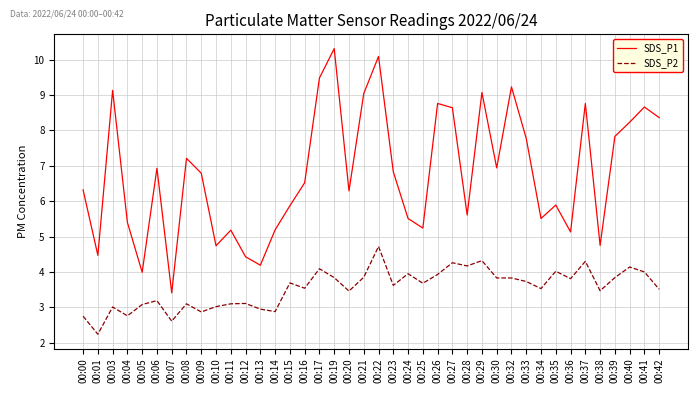

True or false: SDS_P1 has a value of 5.6 at 00:28.

True